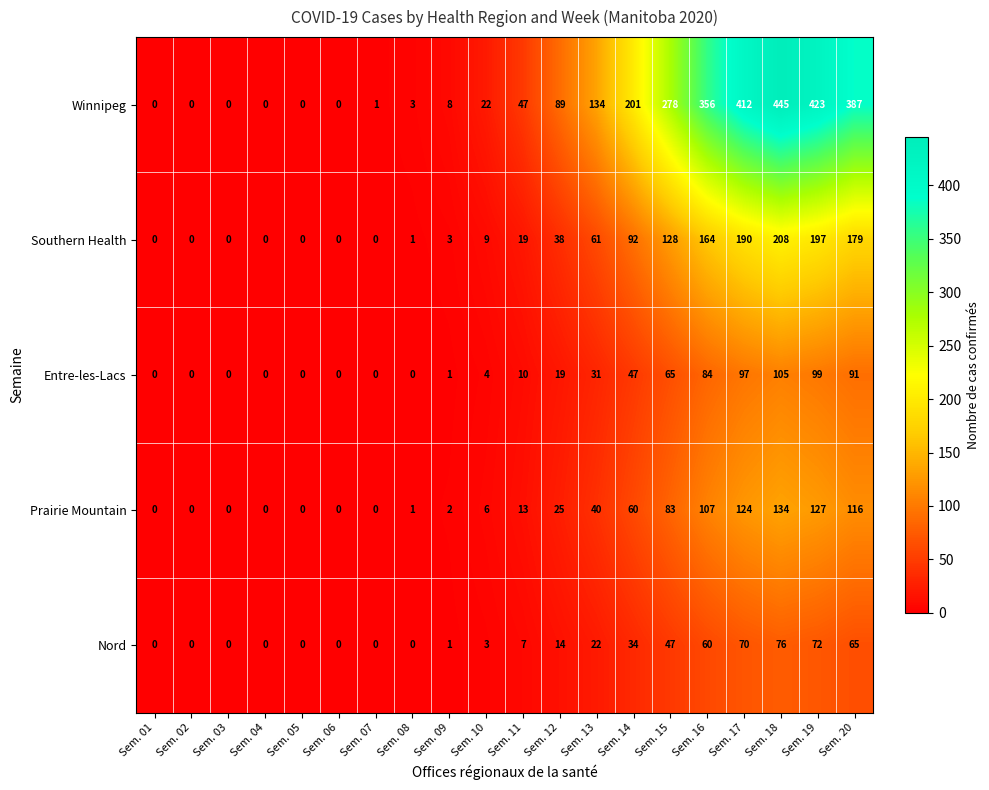

How many series are shown in this chart?

5